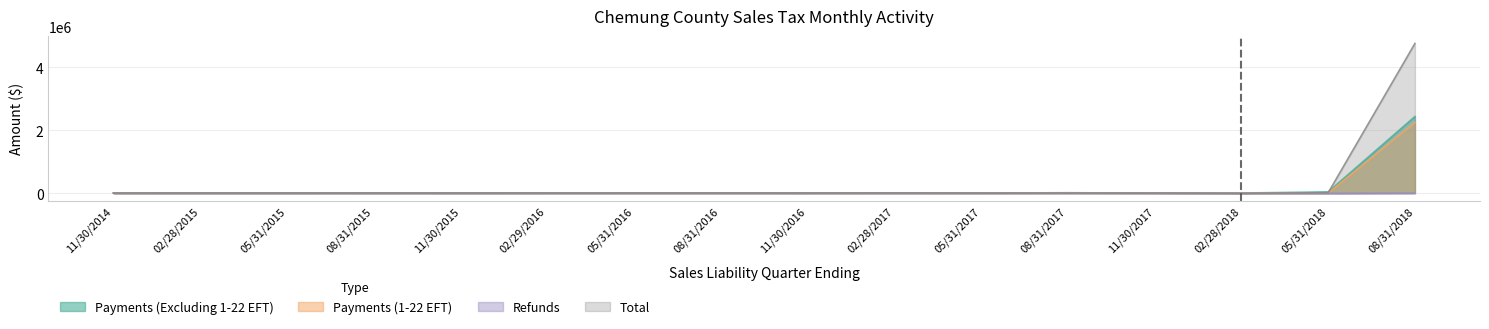

What is the label of the 13th point from the left?

11/30/2017